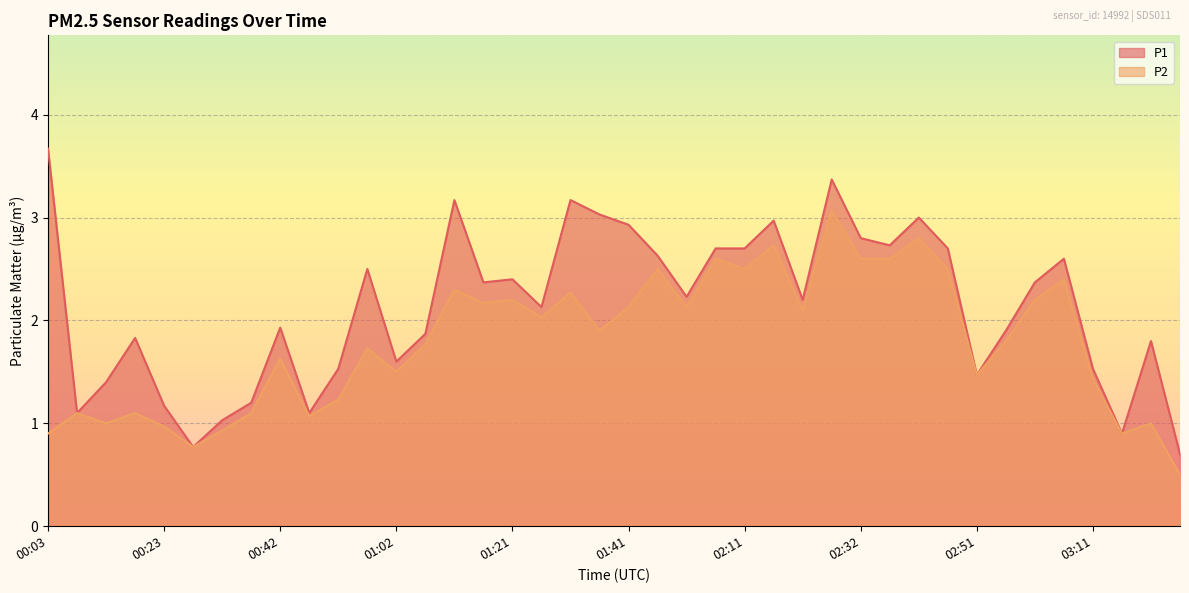

True or false: P1 and P2 cross at least once.

False